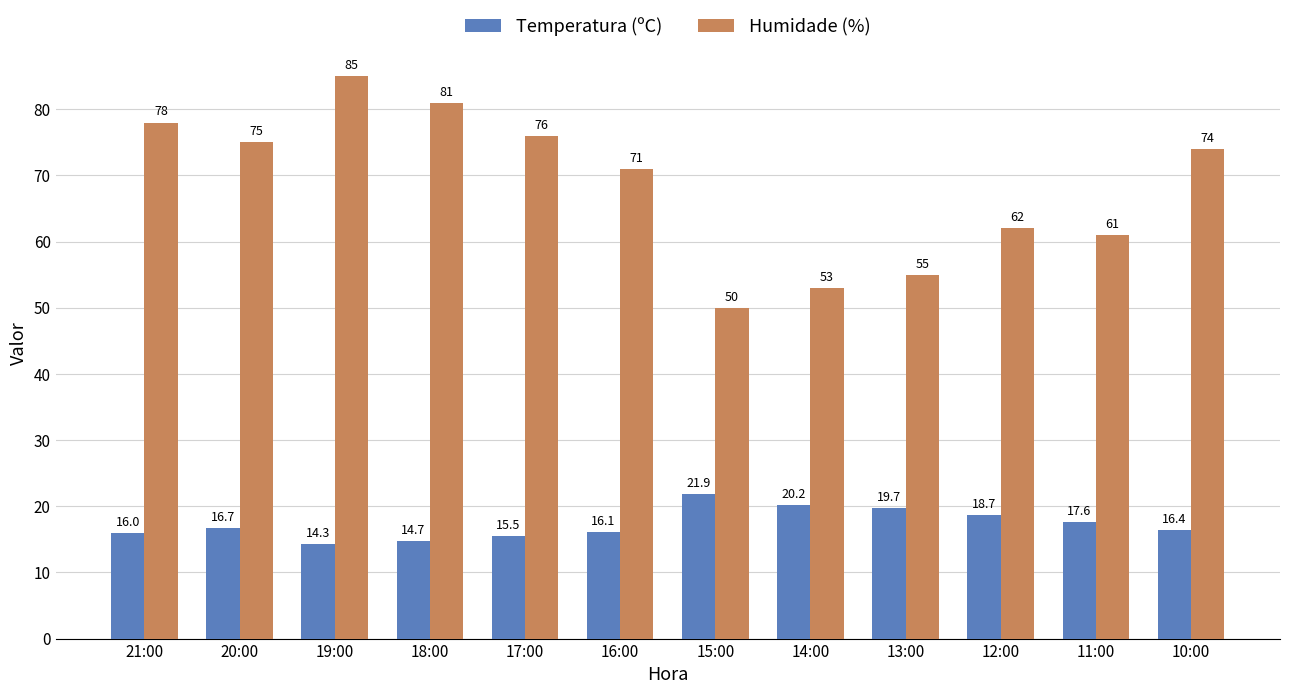

True or false: Humidade (%) has a value of 130.6 at 10:00.

False